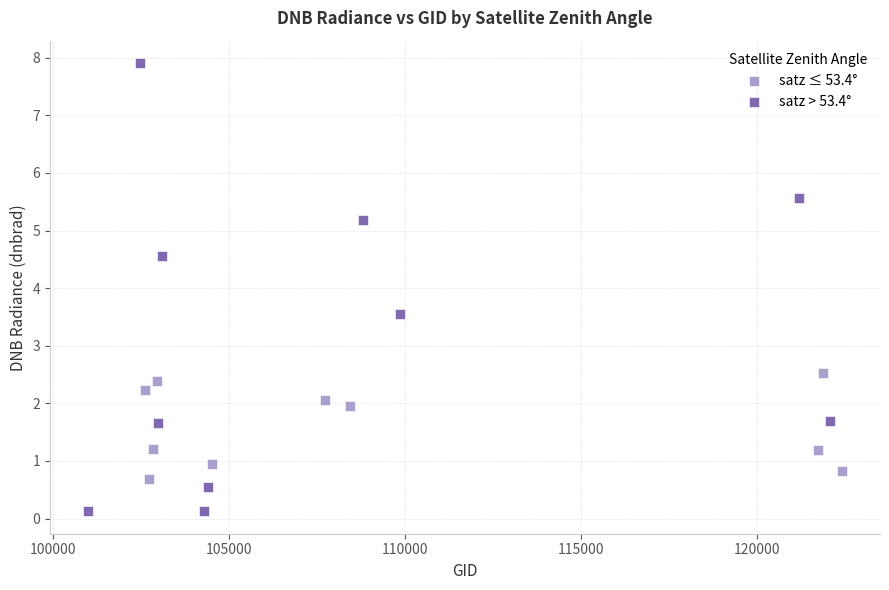

Which series has the largest Y range (max minus min)?

satz > 53.4°